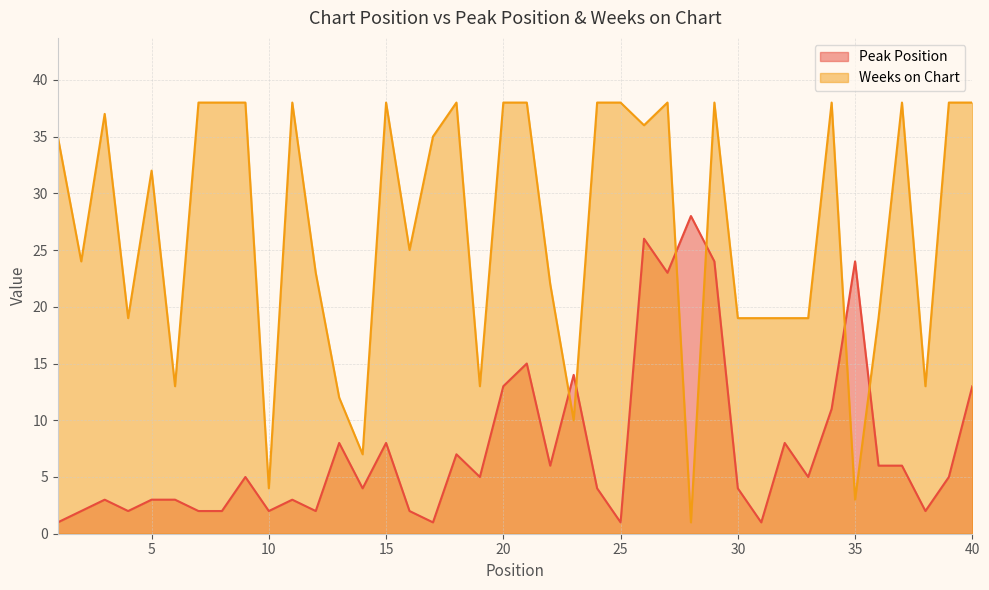

At how many categories does at least one series exceed 2?

40